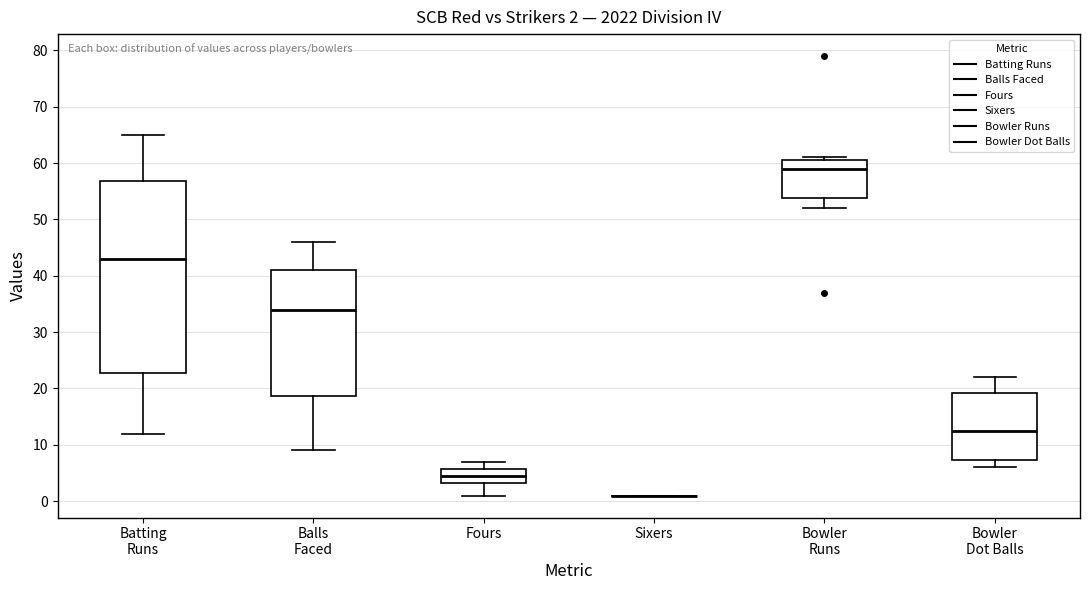

Comparing the boxes themselves (not the whiskers), which one is the tallest?

Batting Runs